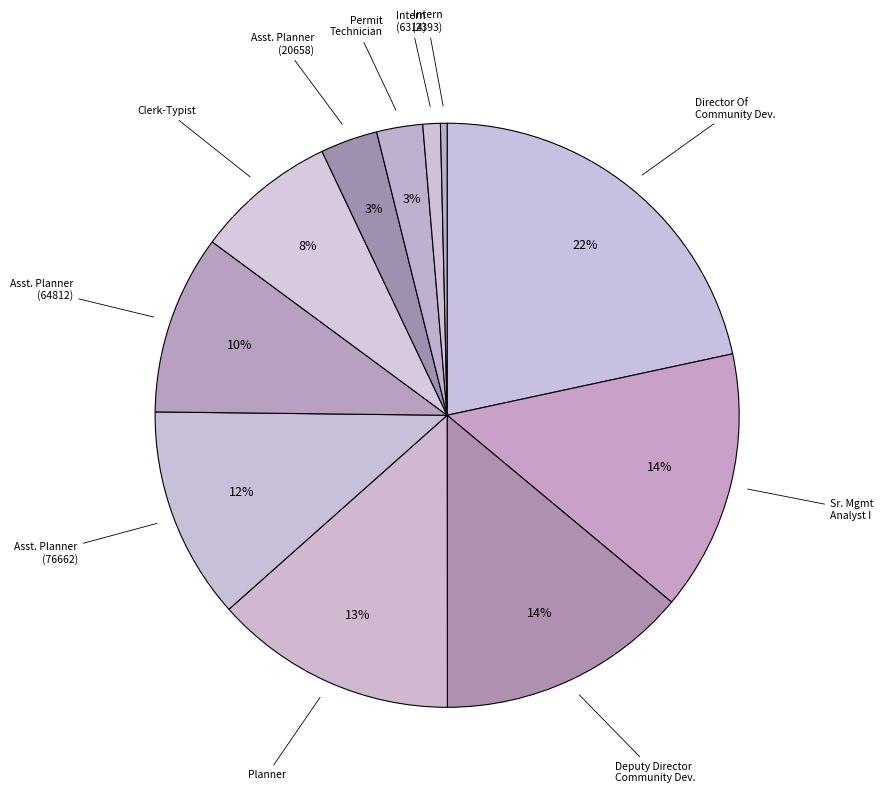

What is the smallest slice in the pie chart?

Intern (2393)